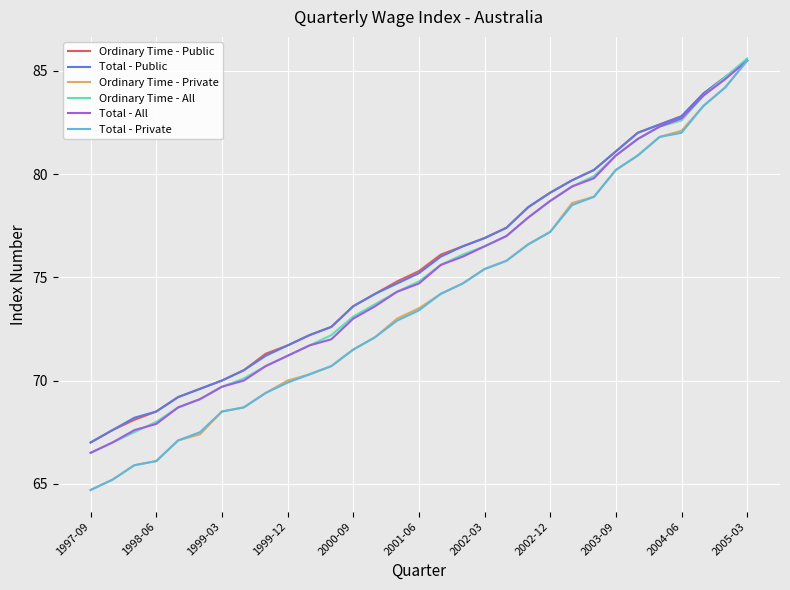

What is the minimum value shown in the chart?

64.7